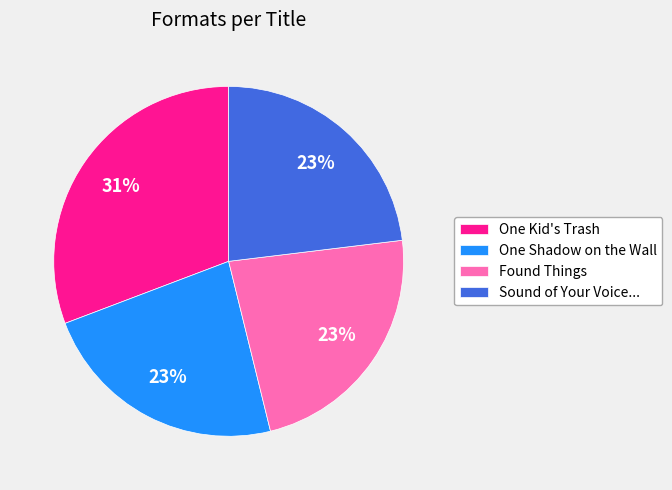

Does One Kid's Trash account for over 50% of the chart?

No